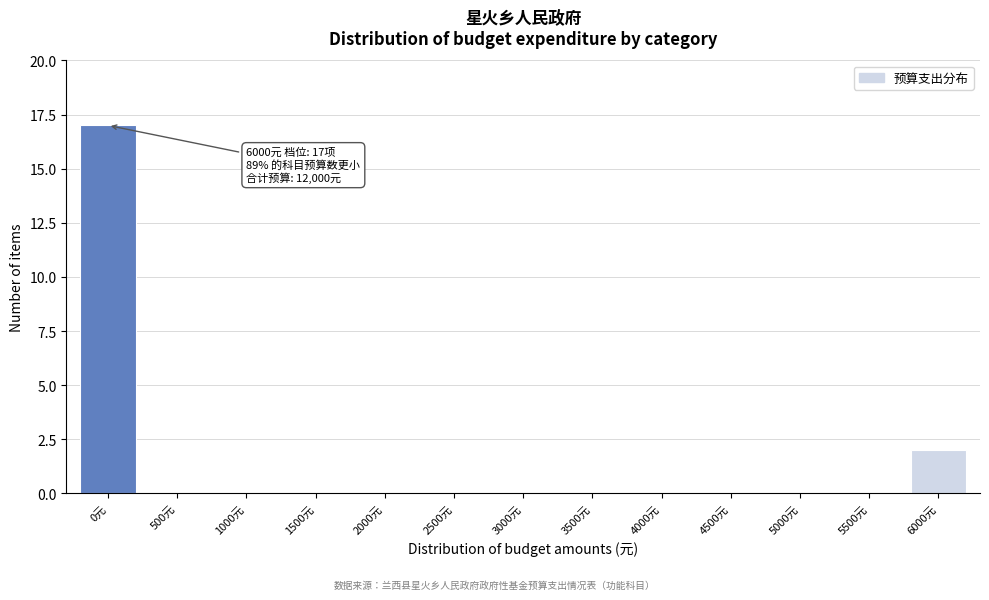

Reading left to right, extract all data points from this chart.

0元=17	500元=0	1000元=0	1500元=0	2000元=0	2500元=0	3000元=0	3500元=0	4000元=0	4500元=0	5000元=0	5500元=0	6000元=2